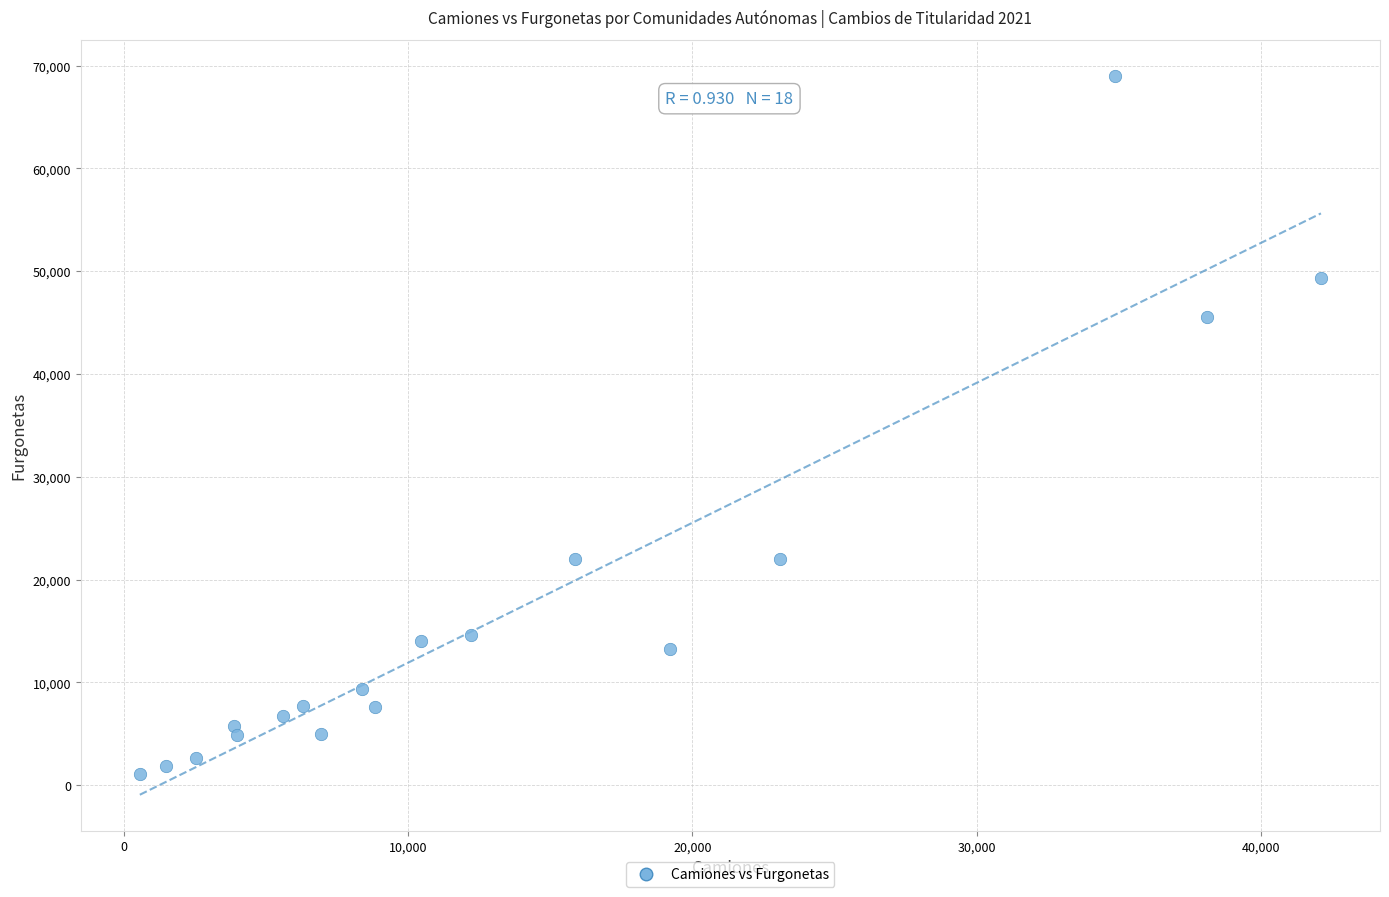

What Y value in the scatter plot is closest to 35029?

45511